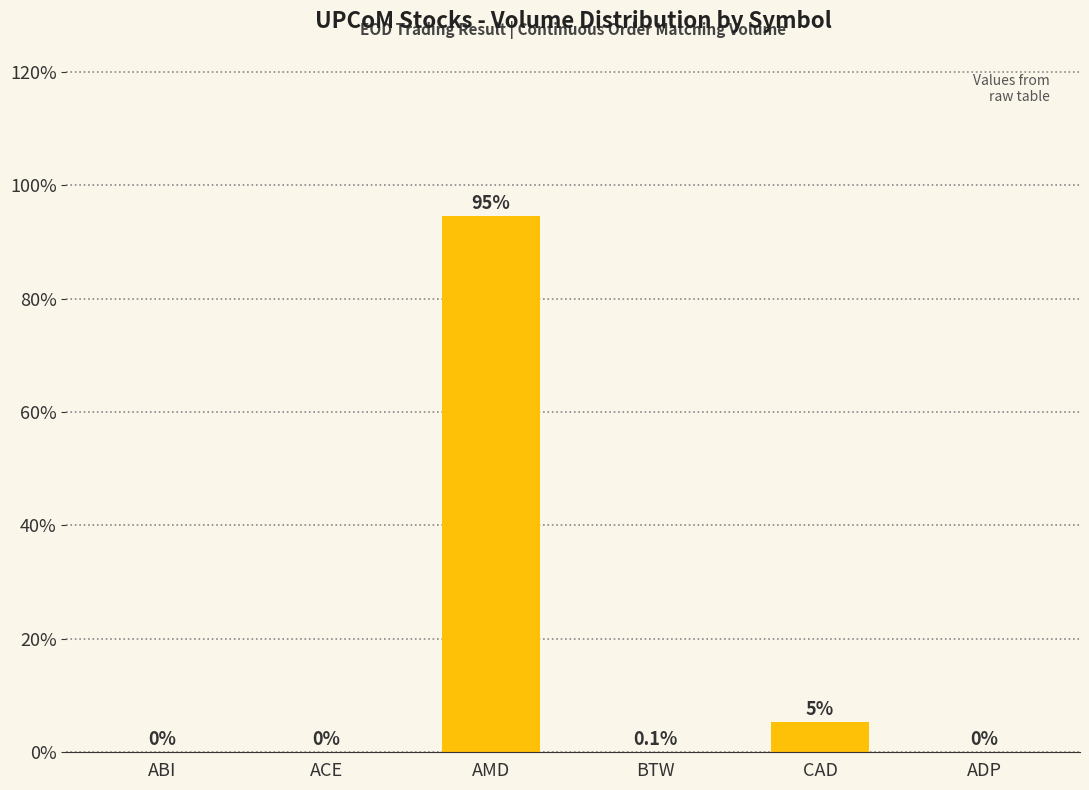

How many distinct data groups are displayed?

1